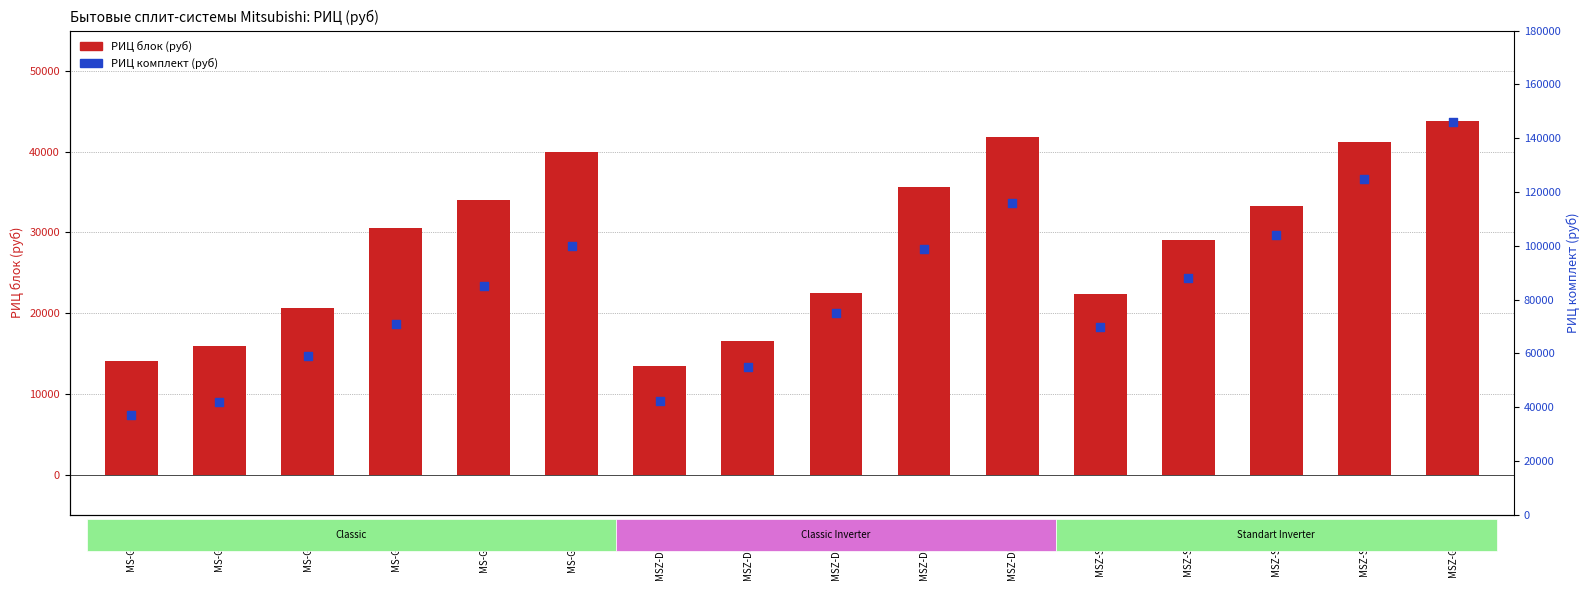

What are all the series names shown in the legend?

РИЦ блок (руб), РИЦ комплект (руб)